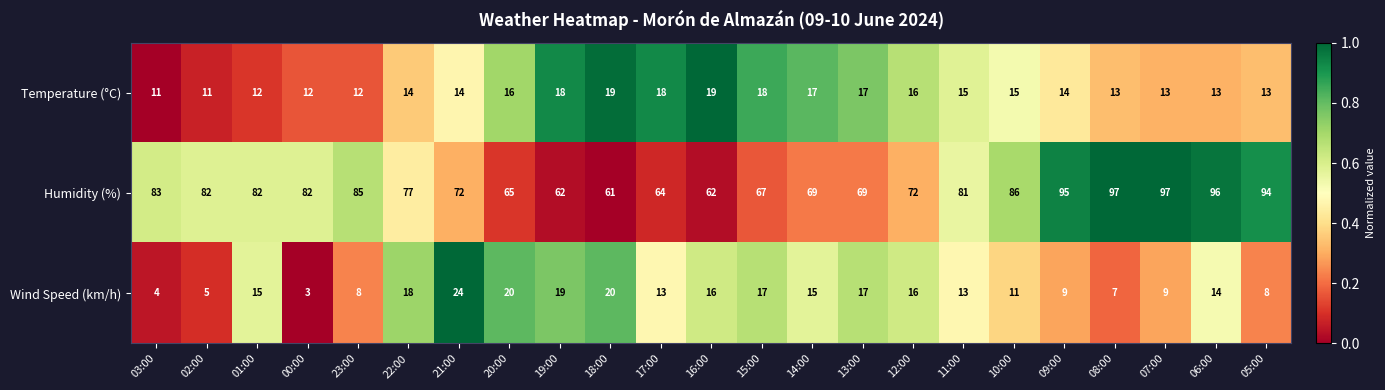

True or false: Humidity (%) has a value of 82 at 02:00.

True